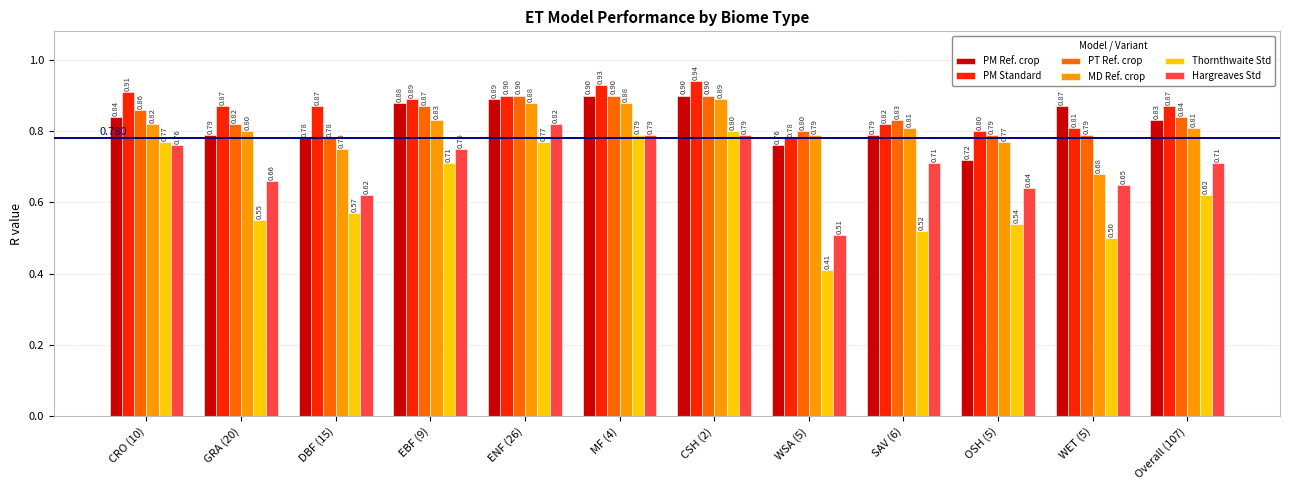

What position from the left is DBF (15)?

3